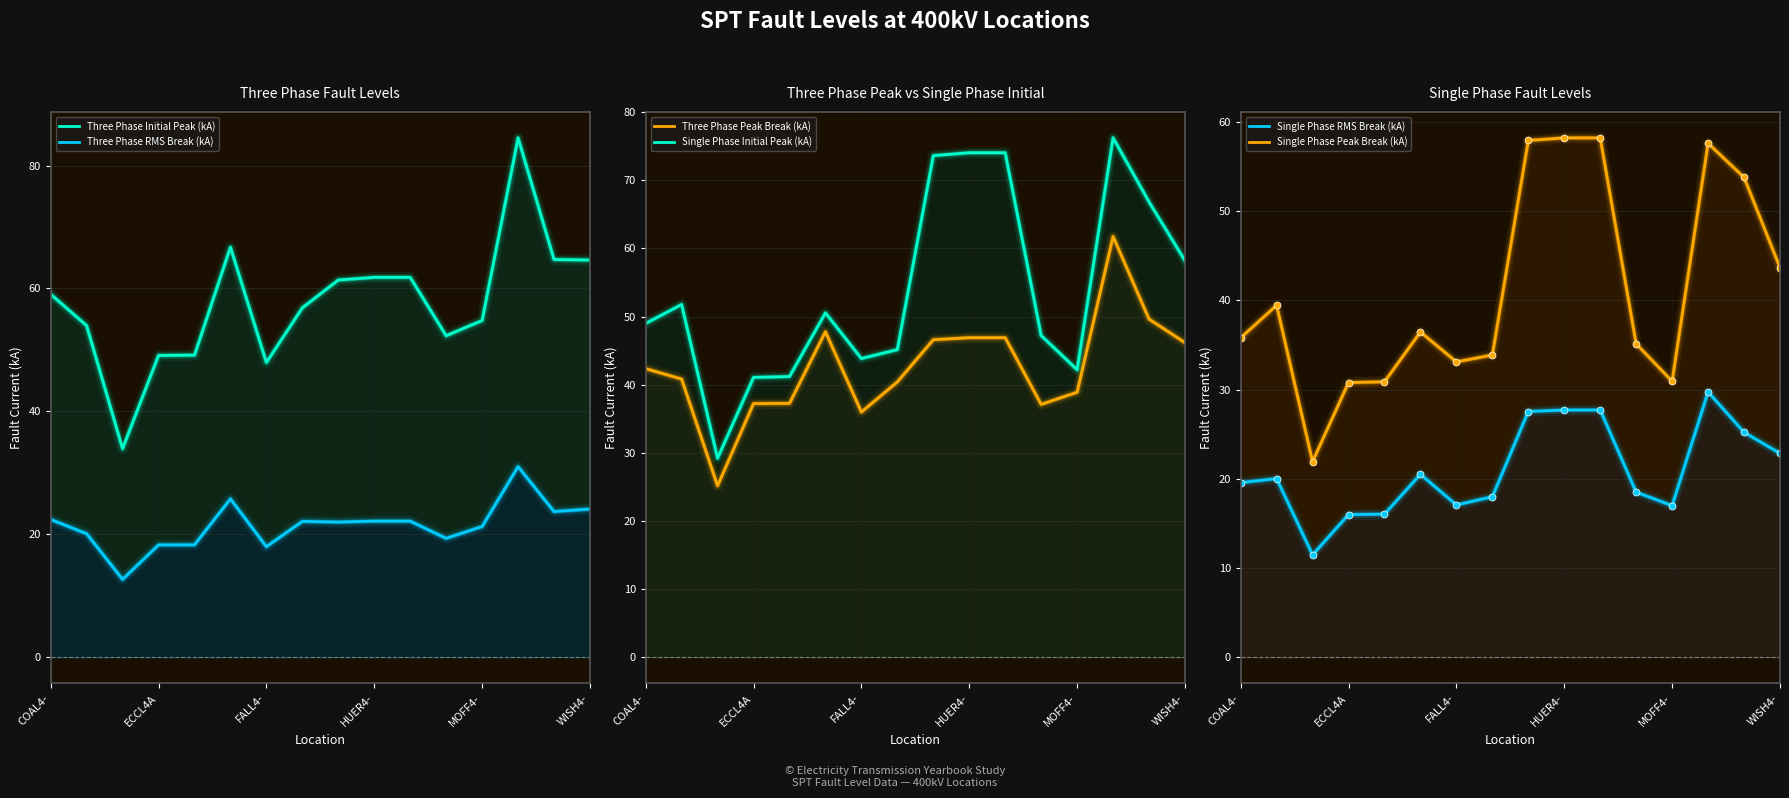

What is the difference between the maximum and second lowest values in the Single Phase Initial Peak (kA) series?

35.2